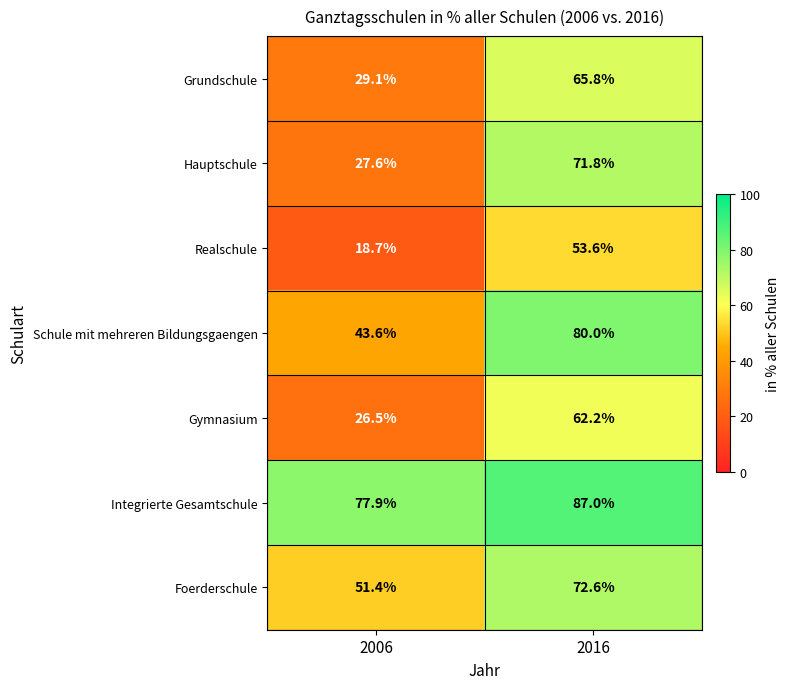

Is the value of Gymnasium at 2016 greater than the value of Integrierte Gesamtschule at 2016?

No